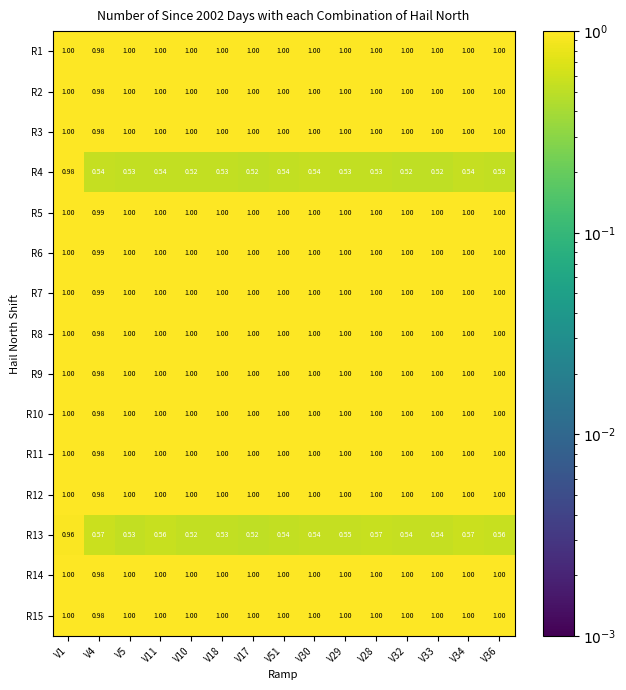

Reading left to right, what are all the values shown in this chart?

R1: V1=1.0	V4=1.0	V5=1.0	V11=1.0	V10=1.0	V18=1.0	V17=1.0	V51=1.0	V30=1.0	V29=1.0	V28=1.0	V32=1.0	V33=1.0	V34=1.0	V36=1.0
R2: V1=1.0	V4=1.0	V5=1.0	V11=1.0	V10=1.0	V18=1.0	V17=1.0	V51=1.0	V30=1.0	V29=1.0	V28=1.0	V32=1.0	V33=1.0	V34=1.0	V36=1.0
R3: V1=1.0	V4=1.0	V5=1.0	V11=1.0	V10=1.0	V18=1.0	V17=1.0	V51=1.0	V30=1.0	V29=1.0	V28=1.0	V32=1.0	V33=1.0	V34=1.0	V36=1.0
R4: V1=1.0	V4=0.5	V5=0.5	V11=0.5	V10=0.5	V18=0.5	V17=0.5	V51=0.5	V30=0.5	V29=0.5	V28=0.5	V32=0.5	V33=0.5	V34=0.5	V36=0.5
R5: V1=1.0	V4=1.0	V5=1.0	V11=1.0	V10=1.0	V18=1.0	V17=1.0	V51=1.0	V30=1.0	V29=1.0	V28=1.0	V32=1.0	V33=1.0	V34=1.0	V36=1.0
R6: V1=1.0	V4=1.0	V5=1.0	V11=1.0	V10=1.0	V18=1.0	V17=1.0	V51=1.0	V30=1.0	V29=1.0	V28=1.0	V32=1.0	V33=1.0	V34=1.0	V36=1.0
R7: V1=1.0	V4=1.0	V5=1.0	V11=1.0	V10=1.0	V18=1.0	V17=1.0	V51=1.0	V30=1.0	V29=1.0	V28=1.0	V32=1.0	V33=1.0	V34=1.0	V36=1.0
R8: V1=1.0	V4=1.0	V5=1.0	V11=1.0	V10=1.0	V18=1.0	V17=1.0	V51=1.0	V30=1.0	V29=1.0	V28=1.0	V32=1.0	V33=1.0	V34=1.0	V36=1.0
R9: V1=1.0	V4=1.0	V5=1.0	V11=1.0	V10=1.0	V18=1.0	V17=1.0	V51=1.0	V30=1.0	V29=1.0	V28=1.0	V32=1.0	V33=1.0	V34=1.0	V36=1.0
R10: V1=1.0	V4=1.0	V5=1.0	V11=1.0	V10=1.0	V18=1.0	V17=1.0	V51=1.0	V30=1.0	V29=1.0	V28=1.0	V32=1.0	V33=1.0	V34=1.0	V36=1.0
R11: V1=1.0	V4=1.0	V5=1.0	V11=1.0	V10=1.0	V18=1.0	V17=1.0	V51=1.0	V30=1.0	V29=1.0	V28=1.0	V32=1.0	V33=1.0	V34=1.0	V36=1.0
R12: V1=1.0	V4=1.0	V5=1.0	V11=1.0	V10=1.0	V18=1.0	V17=1.0	V51=1.0	V30=1.0	V29=1.0	V28=1.0	V32=1.0	V33=1.0	V34=1.0	V36=1.0
R13: V1=1.0	V4=0.6	V5=0.5	V11=0.6	V10=0.5	V18=0.5	V17=0.5	V51=0.5	V30=0.5	V29=0.6	V28=0.6	V32=0.5	V33=0.5	V34=0.6	V36=0.6
R14: V1=1.0	V4=1.0	V5=1.0	V11=1.0	V10=1.0	V18=1.0	V17=1.0	V51=1.0	V30=1.0	V29=1.0	V28=1.0	V32=1.0	V33=1.0	V34=1.0	V36=1.0
R15: V1=1.0	V4=1.0	V5=1.0	V11=1.0	V10=1.0	V18=1.0	V17=1.0	V51=1.0	V30=1.0	V29=1.0	V28=1.0	V32=1.0	V33=1.0	V34=1.0	V36=1.0